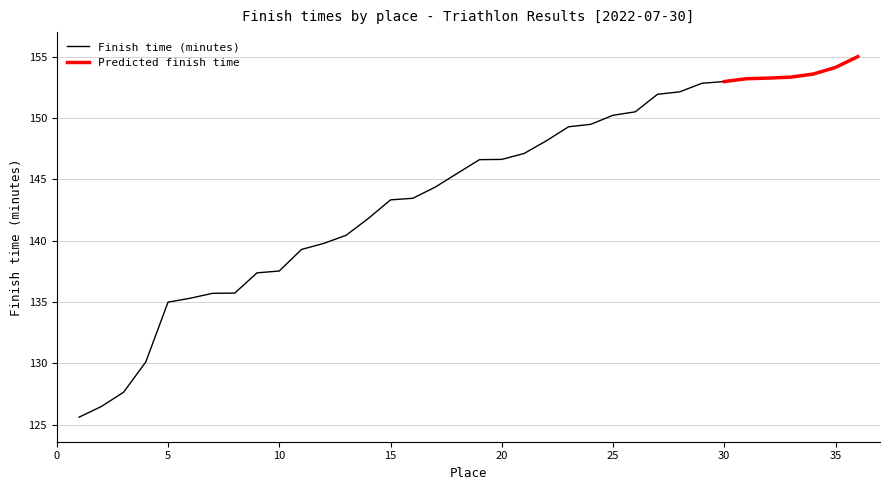

True or false: Predicted finish time and Finish time (minutes) cross at least once.

False